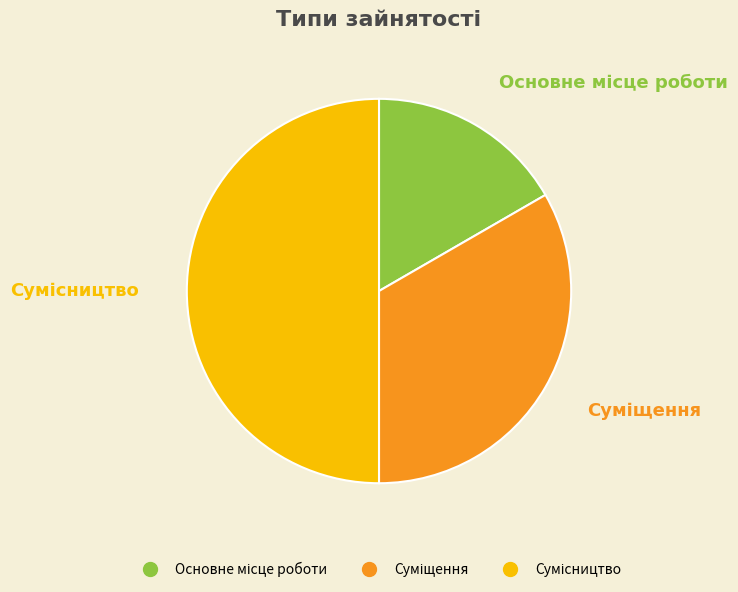

Is it true that Суміщення is 40% of the pie?

False